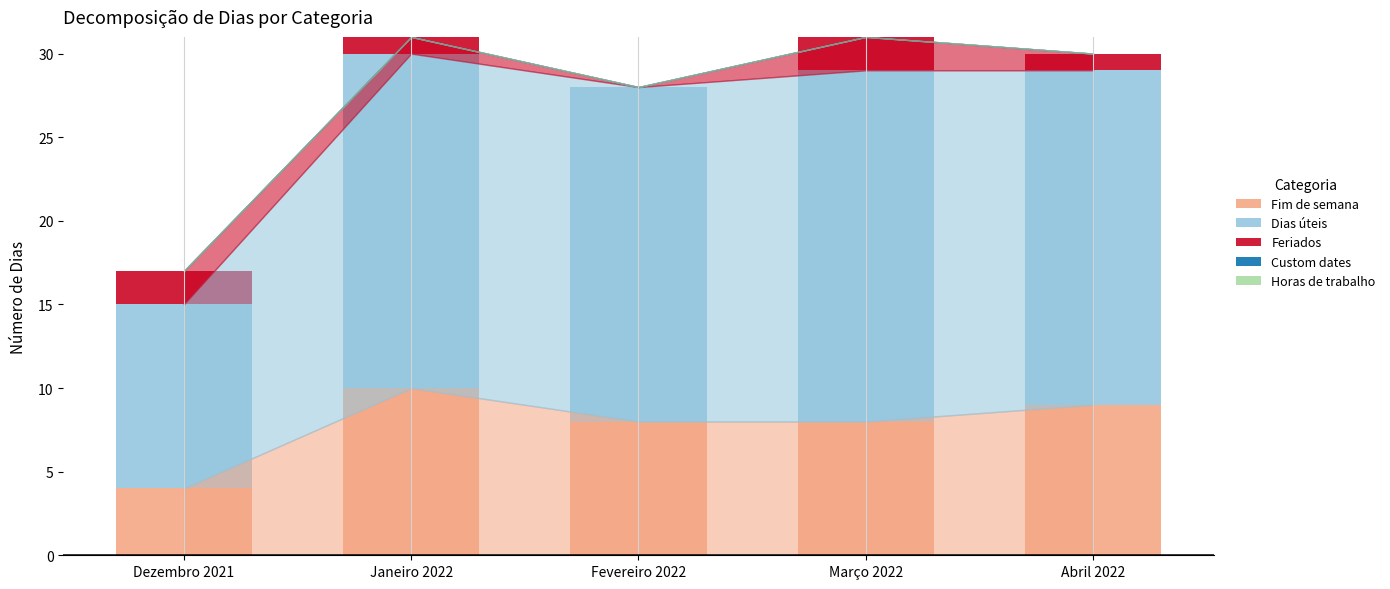

What is the highest value of the Fim de semana series?

10